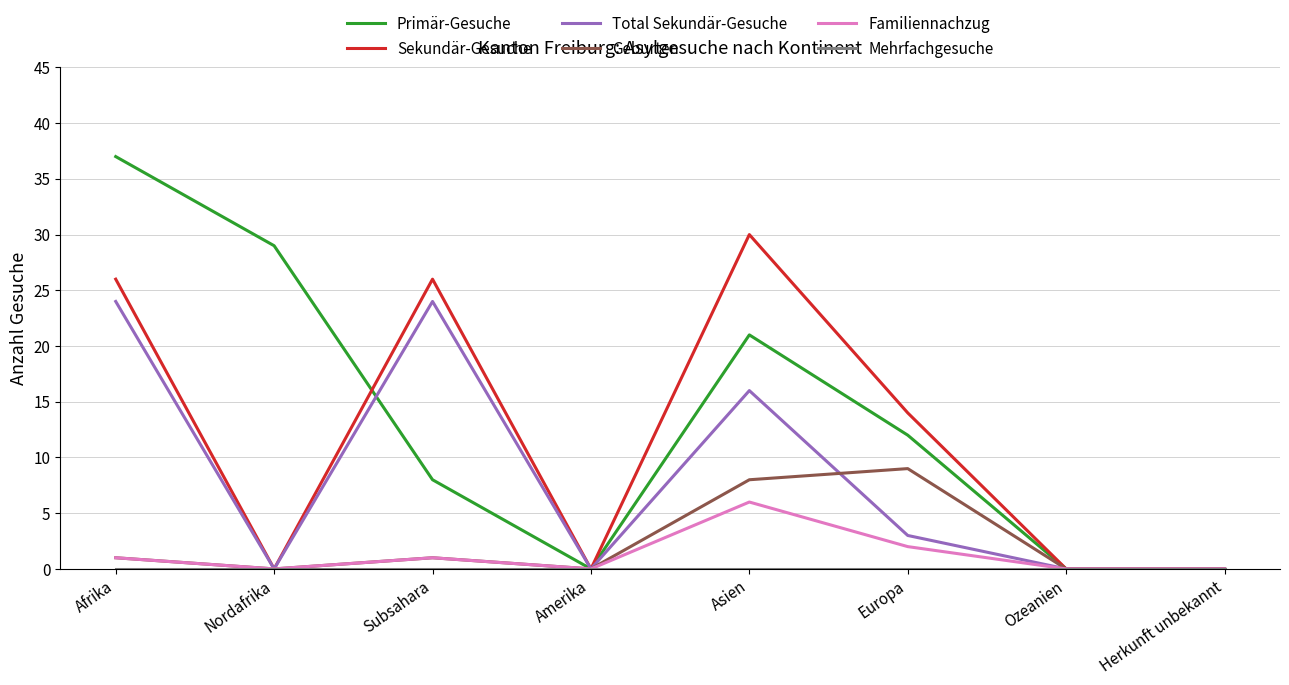

At which label is Sekundär-Gesuche closest to 15?

Europa